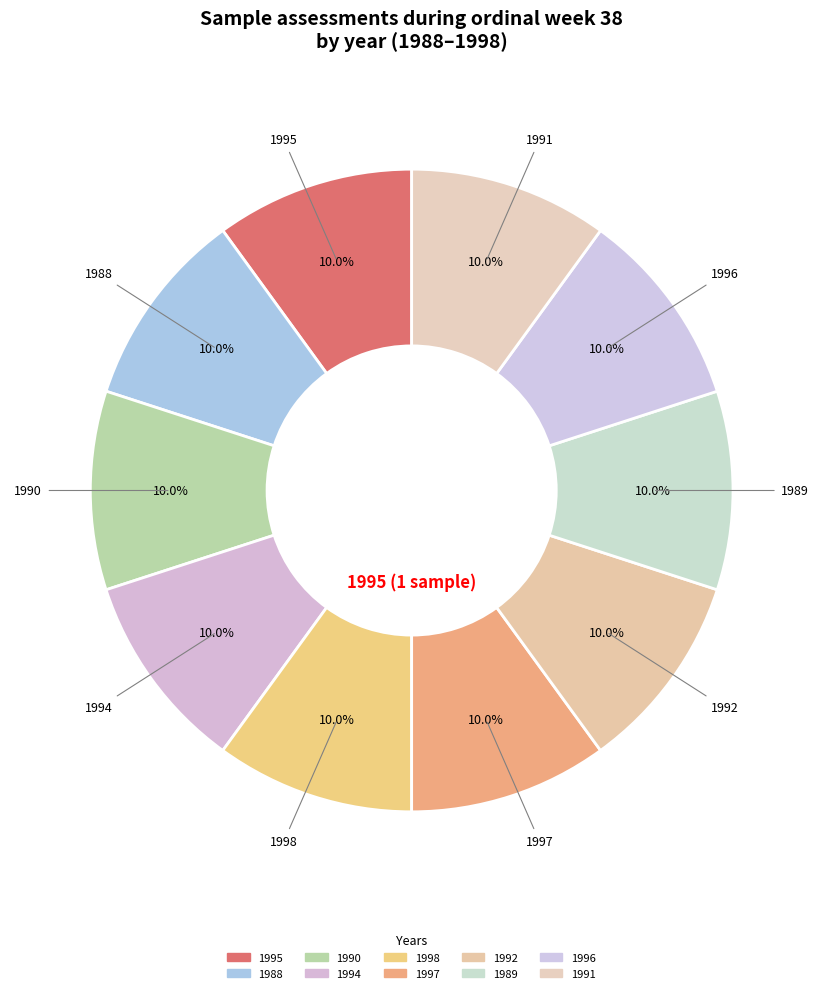

How many slices are in this pie chart?

10